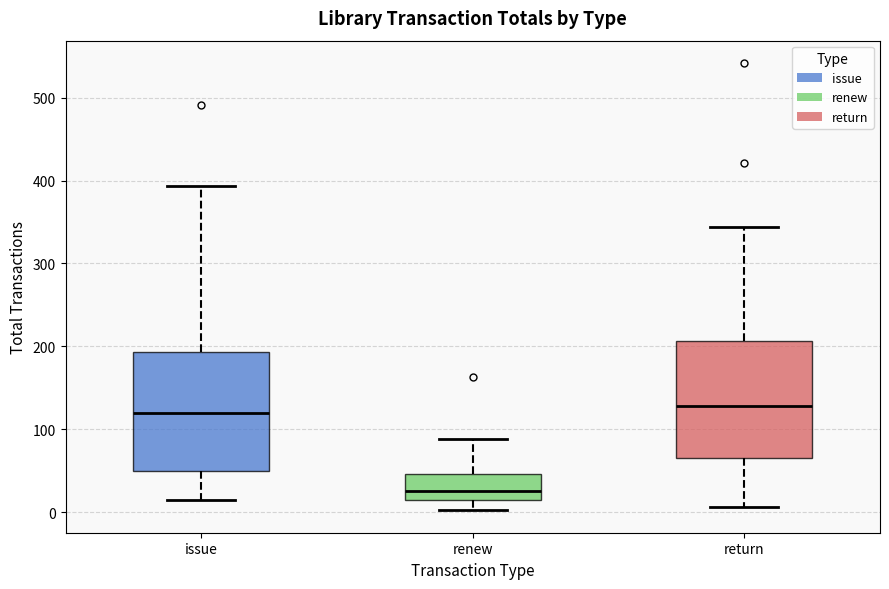

Where is the upper edge of the box for renew on the y-axis? The values are not printed on the chart, so give them approximately, as read against the axis.

50